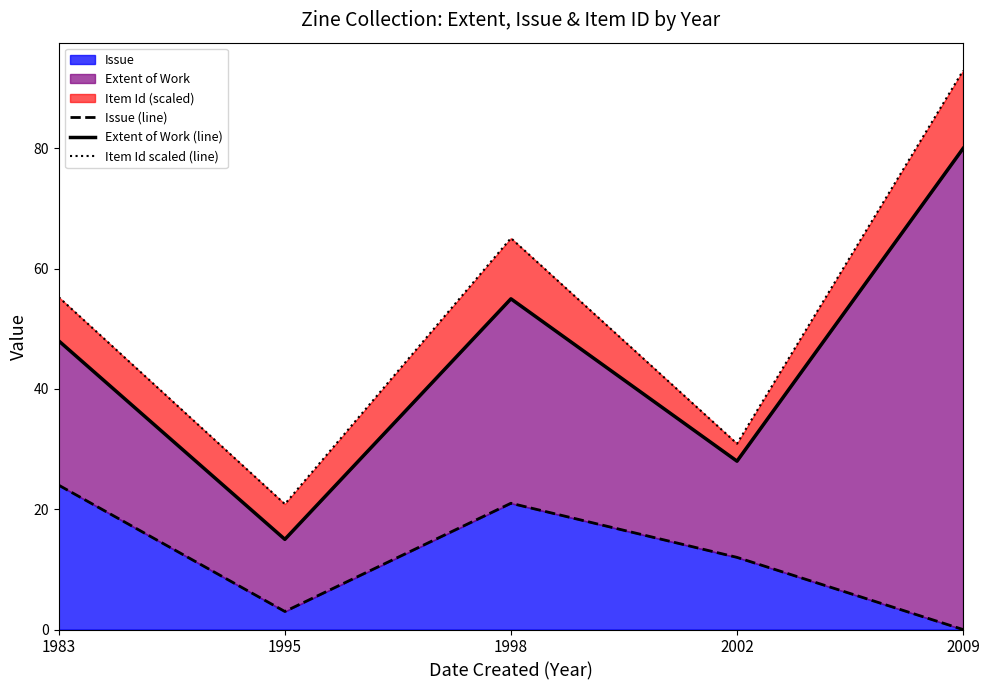

Is it true that Issue equals 0 at 2009?

True